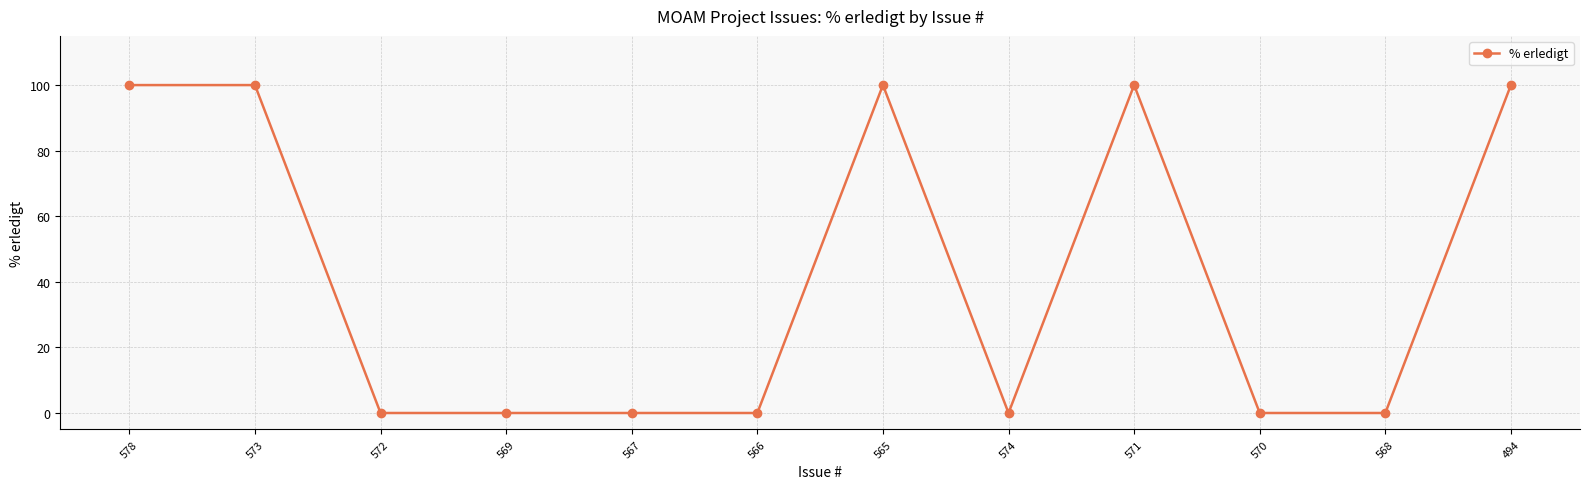

What is the greatest value displayed?

100